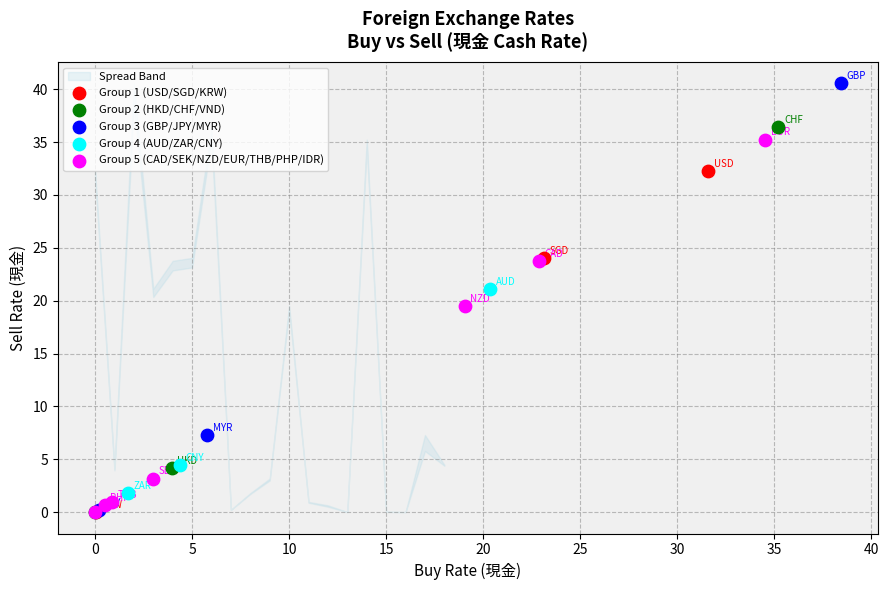

Which series contains the highest Y value?

Group 3 (GBP/JPY/MYR)